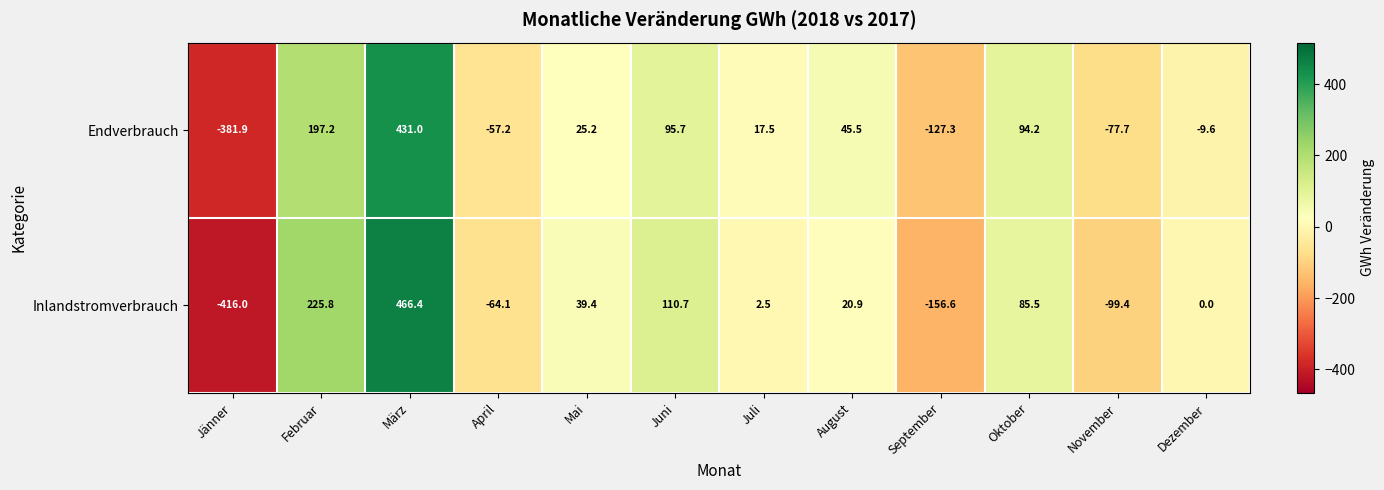

True or false: Inlandstromverbrauch has a value of 410.7 at Dezember.

False